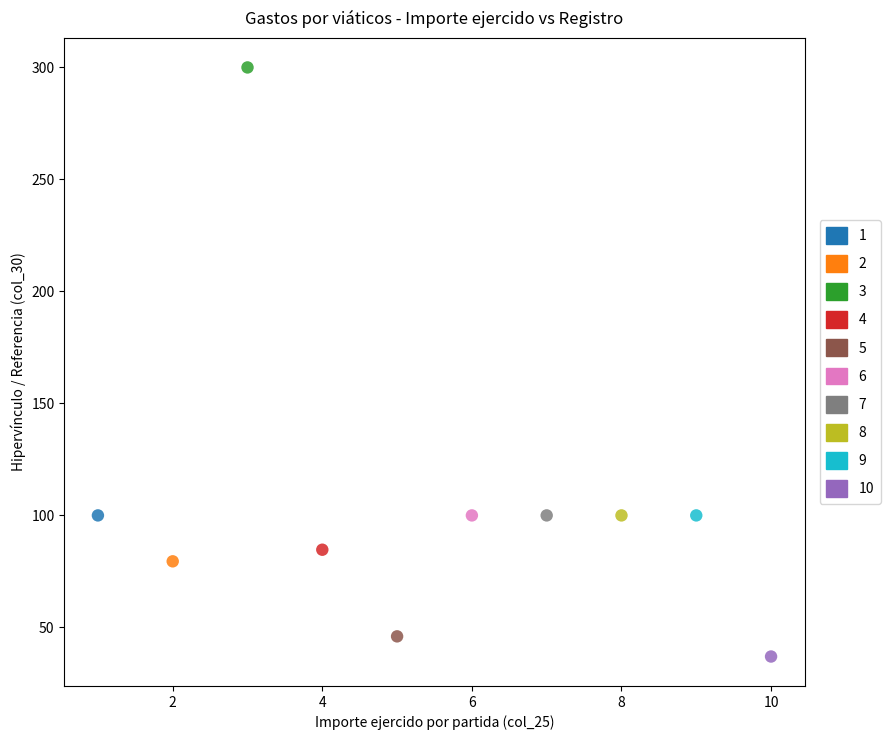

What are all the series names shown in the legend?

1, 2, 3, 4, 5, 6, 7, 8, 9, 10